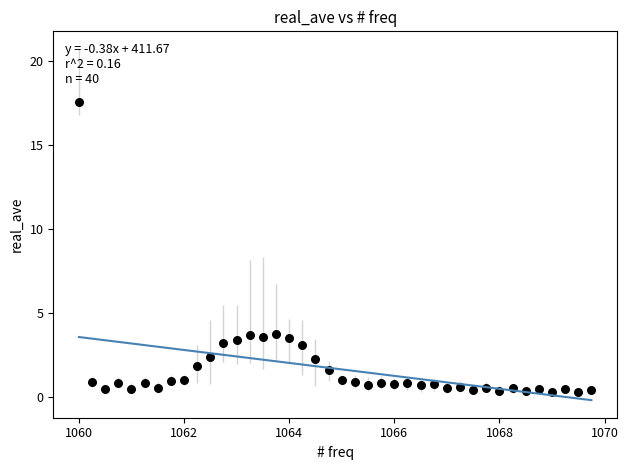

What is the range of Y values (max minus min)?

17.2